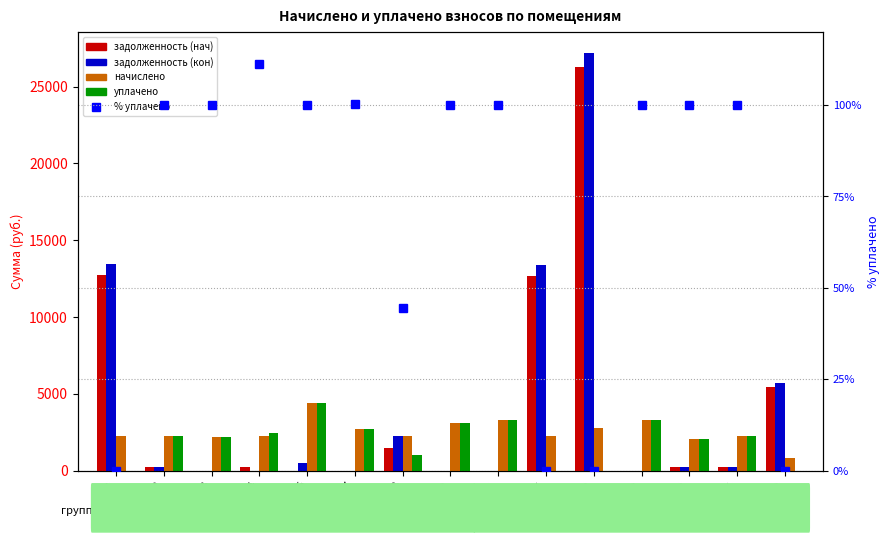

List the labels in order of начислено value, smallest first.

30, 22, 3, 2, 4, 8, 17, 25, 1, 7, 18, 10, 19, 11, 6